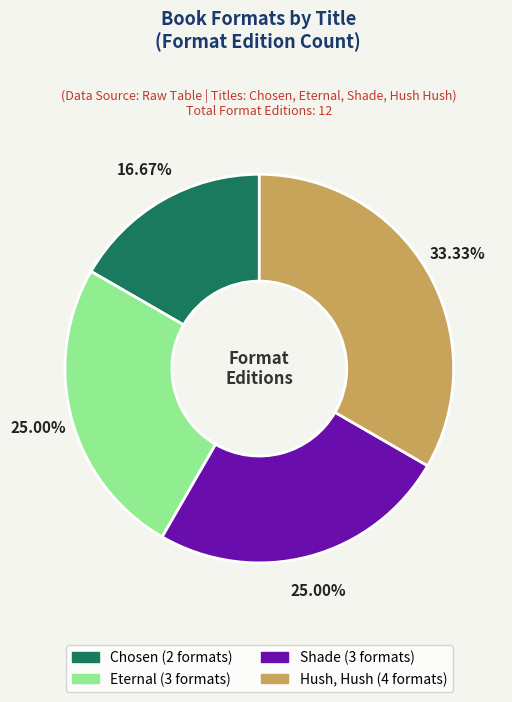

Count the number of slices in the pie.

4